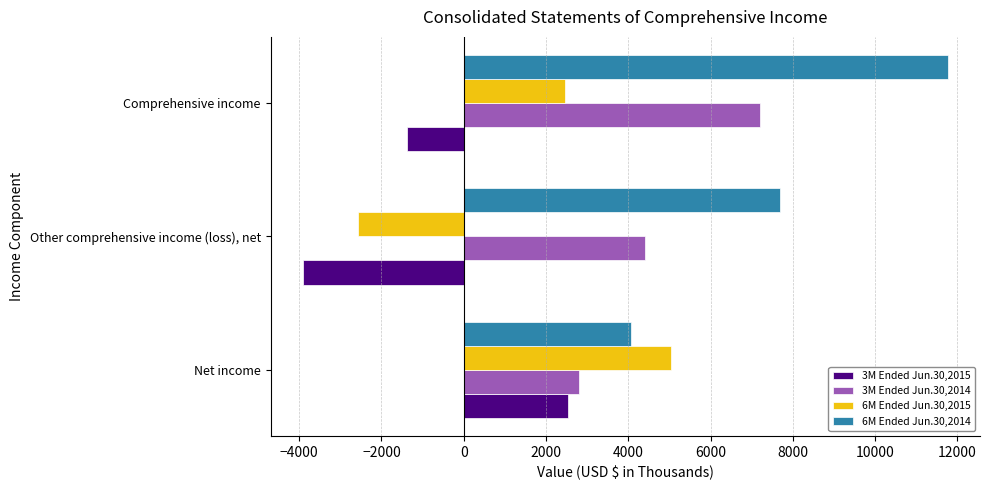

What is the difference between the highest and lowest values at Comprehensive income?

13156